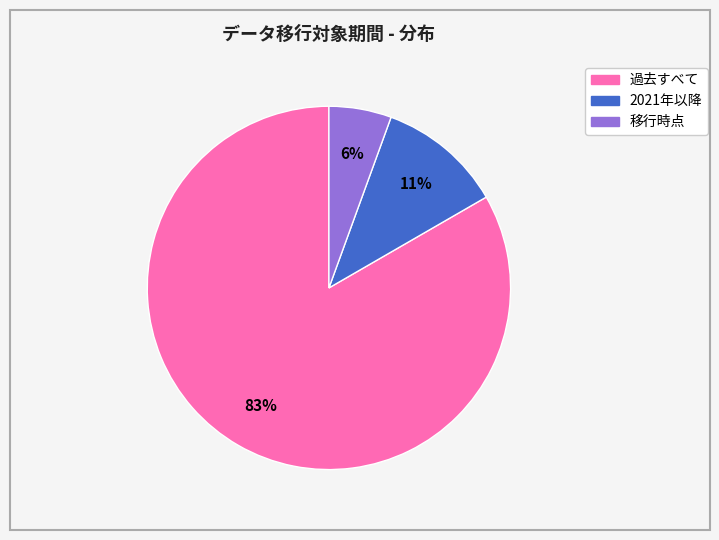

To the nearest percent, what is the average slice percentage?

33%